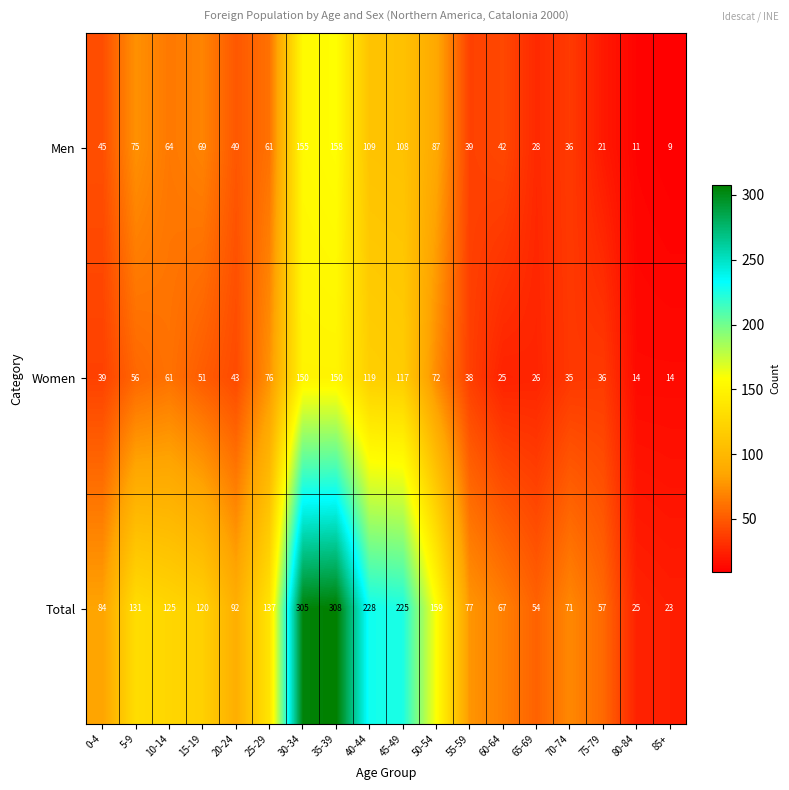

Rank the series by their maximum value, from highest to lowest.

Total, Men, Women